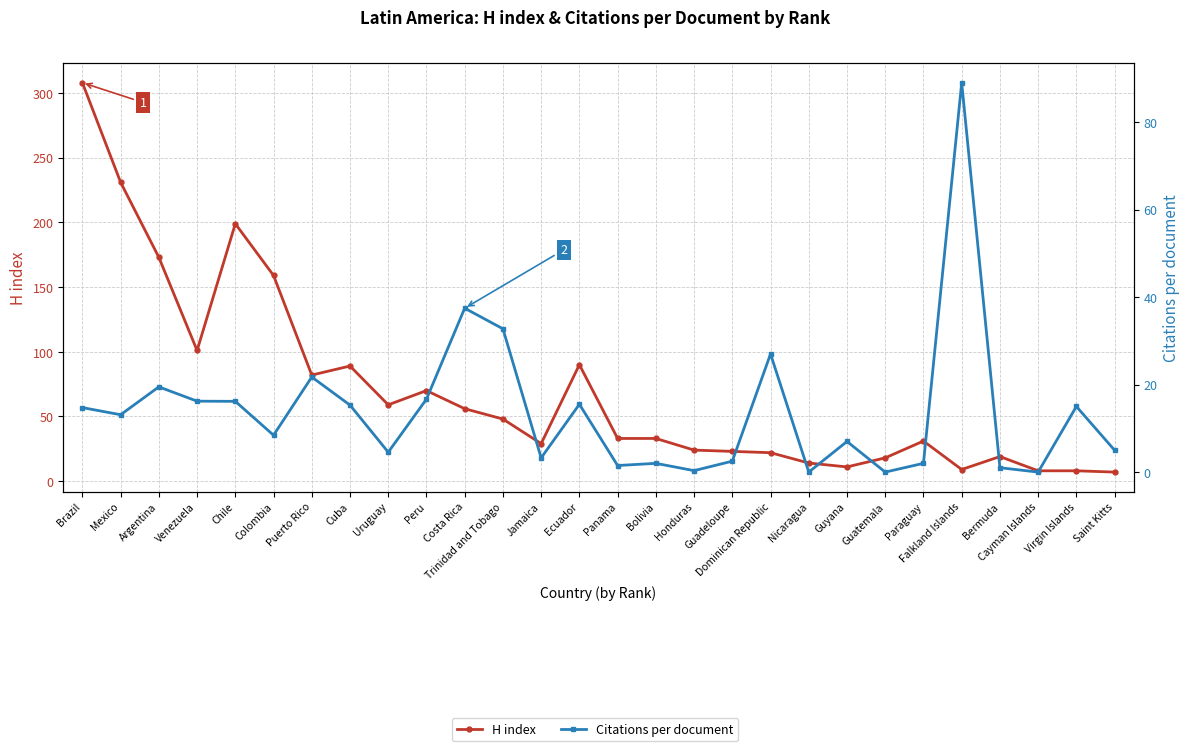

At which label does Citations per document first exceed 13?

Brazil